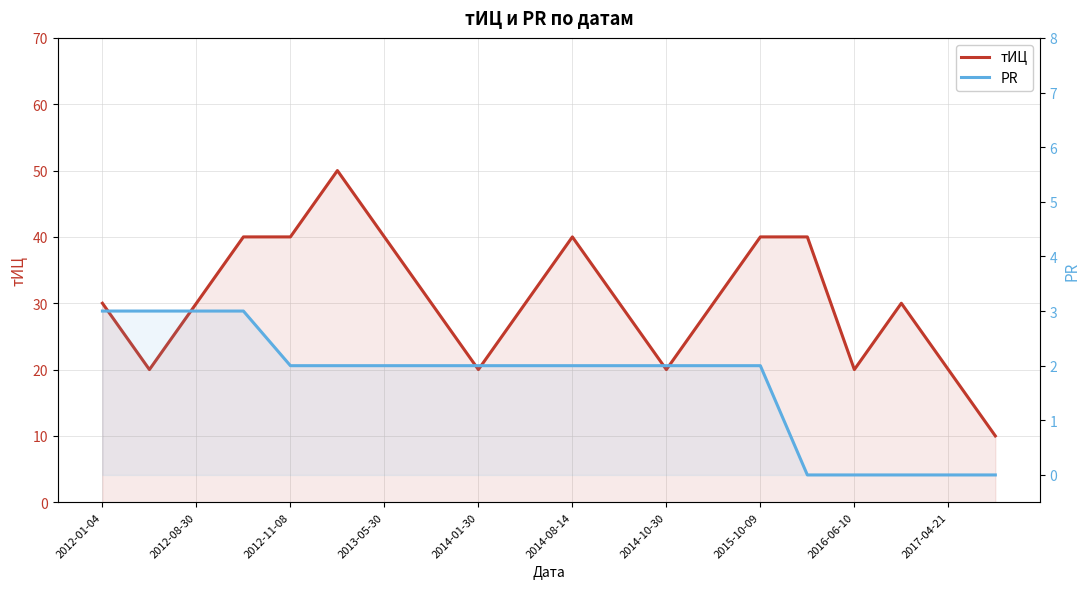

Rank the series by their maximum value, from lowest to highest.

PR, тИЦ